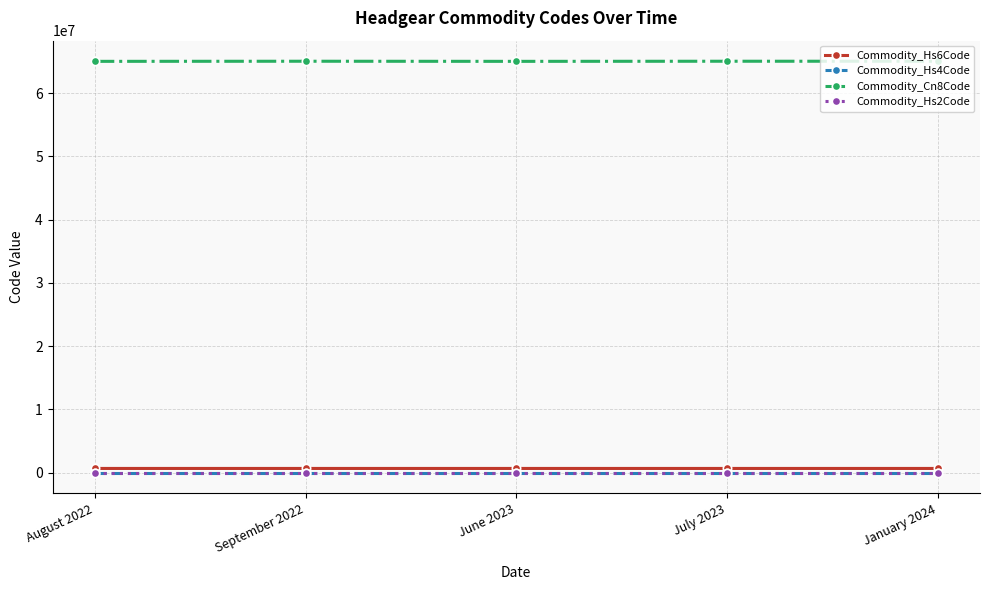

Is it true that Commodity_Hs6Code equals 650691 at July 2023?

True